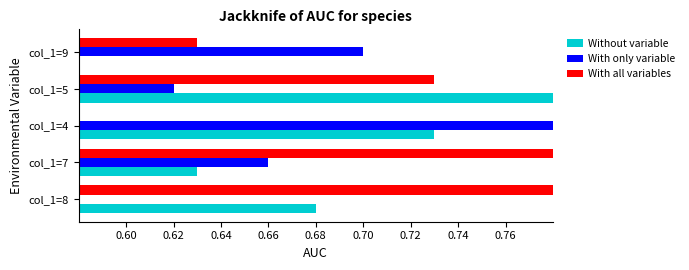

Rank the series by their average value, from lowest to highest.

With only variable, Without variable, With all variables